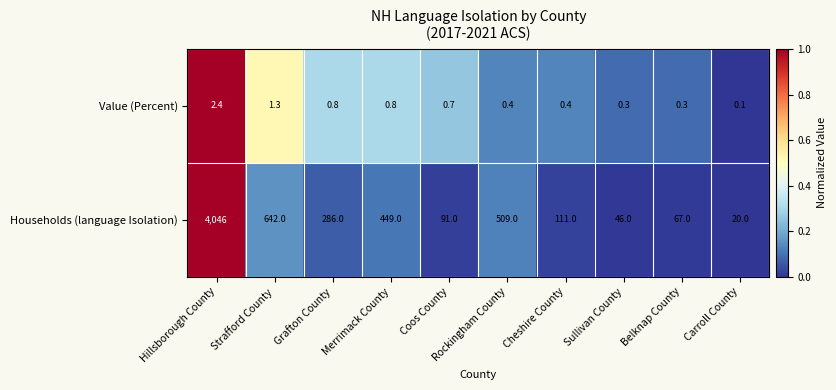

Is it true that Value (Percent) equals 0.8 at Grafton County?

True